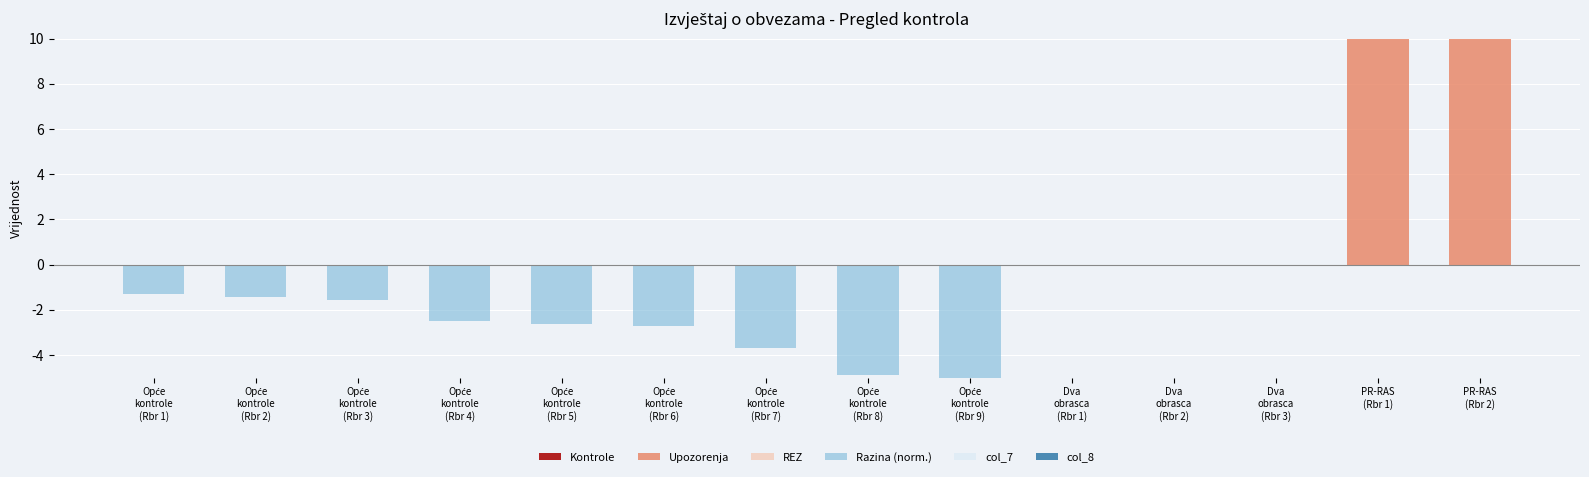

Reading left to right, list all the values displayed in this chart.

Kontrole: Opće
kontrole
(Rbr 1)=0.0	Opće
kontrole
(Rbr 2)=0.0	Opće
kontrole
(Rbr 3)=0.0	Opće
kontrole
(Rbr 4)=0.0	Opće
kontrole
(Rbr 5)=0.0	Opće
kontrole
(Rbr 6)=0.0	Opće
kontrole
(Rbr 7)=0.0	Opće
kontrole
(Rbr 8)=0.0	Opće
kontrole
(Rbr 9)=0.0	Dva
obrasca
(Rbr 1)=0.0	Dva
obrasca
(Rbr 2)=0.0	Dva
obrasca
(Rbr 3)=0.0	PR-RAS
(Rbr 1)=0.0	PR-RAS
(Rbr 2)=0.0
Upozorenja: Opće
kontrole
(Rbr 1)=0.0	Opće
kontrole
(Rbr 2)=0.0	Opće
kontrole
(Rbr 3)=0.0	Opće
kontrole
(Rbr 4)=0.0	Opće
kontrole
(Rbr 5)=0.0	Opće
kontrole
(Rbr 6)=0.0	Opće
kontrole
(Rbr 7)=0.0	Opće
kontrole
(Rbr 8)=0.0	Opće
kontrole
(Rbr 9)=0.0	Dva
obrasca
(Rbr 1)=0.0	Dva
obrasca
(Rbr 2)=0.0	Dva
obrasca
(Rbr 3)=0.0	PR-RAS
(Rbr 1)=10.0	PR-RAS
(Rbr 2)=10.0
REZ: Opće
kontrole
(Rbr 1)=0.0	Opće
kontrole
(Rbr 2)=0.0	Opće
kontrole
(Rbr 3)=0.0	Opće
kontrole
(Rbr 4)=0.0	Opće
kontrole
(Rbr 5)=0.0	Opće
kontrole
(Rbr 6)=0.0	Opće
kontrole
(Rbr 7)=0.0	Opće
kontrole
(Rbr 8)=0.0	Opće
kontrole
(Rbr 9)=0.0	Dva
obrasca
(Rbr 1)=0.0	Dva
obrasca
(Rbr 2)=0.0	Dva
obrasca
(Rbr 3)=0.0	PR-RAS
(Rbr 1)=0.0	PR-RAS
(Rbr 2)=0.0
Razina (norm.): Opće
kontrole
(Rbr 1)=-1.3	Opće
kontrole
(Rbr 2)=-1.4	Opće
kontrole
(Rbr 3)=-1.5	Opće
kontrole
(Rbr 4)=-2.5	Opće
kontrole
(Rbr 5)=-2.6	Opće
kontrole
(Rbr 6)=-2.7	Opće
kontrole
(Rbr 7)=-3.7	Opće
kontrole
(Rbr 8)=-4.9	Opće
kontrole
(Rbr 9)=-5.0	Dva
obrasca
(Rbr 1)=0.0	Dva
obrasca
(Rbr 2)=0.0	Dva
obrasca
(Rbr 3)=0.0	PR-RAS
(Rbr 1)=0.0	PR-RAS
(Rbr 2)=0.0
col_7: Opće
kontrole
(Rbr 1)=0.0	Opće
kontrole
(Rbr 2)=0.0	Opće
kontrole
(Rbr 3)=0.0	Opće
kontrole
(Rbr 4)=0.0	Opće
kontrole
(Rbr 5)=0.0	Opće
kontrole
(Rbr 6)=0.0	Opće
kontrole
(Rbr 7)=0.0	Opće
kontrole
(Rbr 8)=0.0	Opće
kontrole
(Rbr 9)=0.0	Dva
obrasca
(Rbr 1)=0.0	Dva
obrasca
(Rbr 2)=0.0	Dva
obrasca
(Rbr 3)=0.0	PR-RAS
(Rbr 1)=0.0	PR-RAS
(Rbr 2)=0.0
col_8: Opće
kontrole
(Rbr 1)=0.0	Opće
kontrole
(Rbr 2)=0.0	Opće
kontrole
(Rbr 3)=0.0	Opće
kontrole
(Rbr 4)=0.0	Opće
kontrole
(Rbr 5)=0.0	Opće
kontrole
(Rbr 6)=0.0	Opće
kontrole
(Rbr 7)=0.0	Opće
kontrole
(Rbr 8)=0.0	Opće
kontrole
(Rbr 9)=0.0	Dva
obrasca
(Rbr 1)=0.0	Dva
obrasca
(Rbr 2)=0.0	Dva
obrasca
(Rbr 3)=0.0	PR-RAS
(Rbr 1)=0.0	PR-RAS
(Rbr 2)=0.0